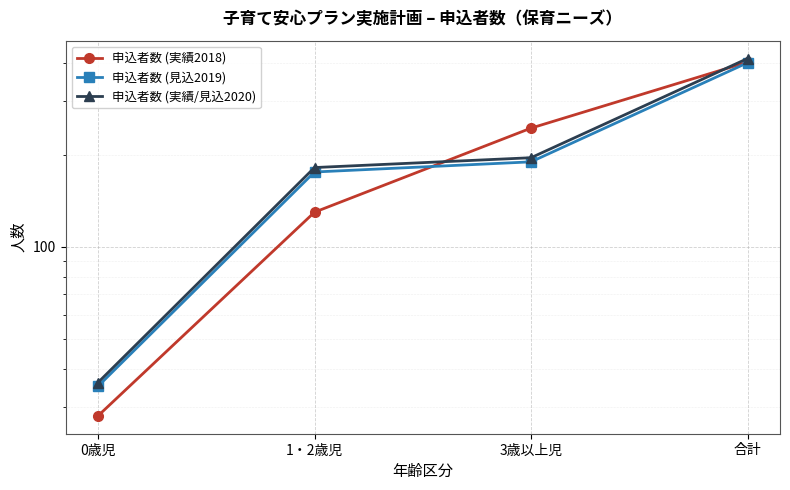

Count the number of data series in this chart.

3